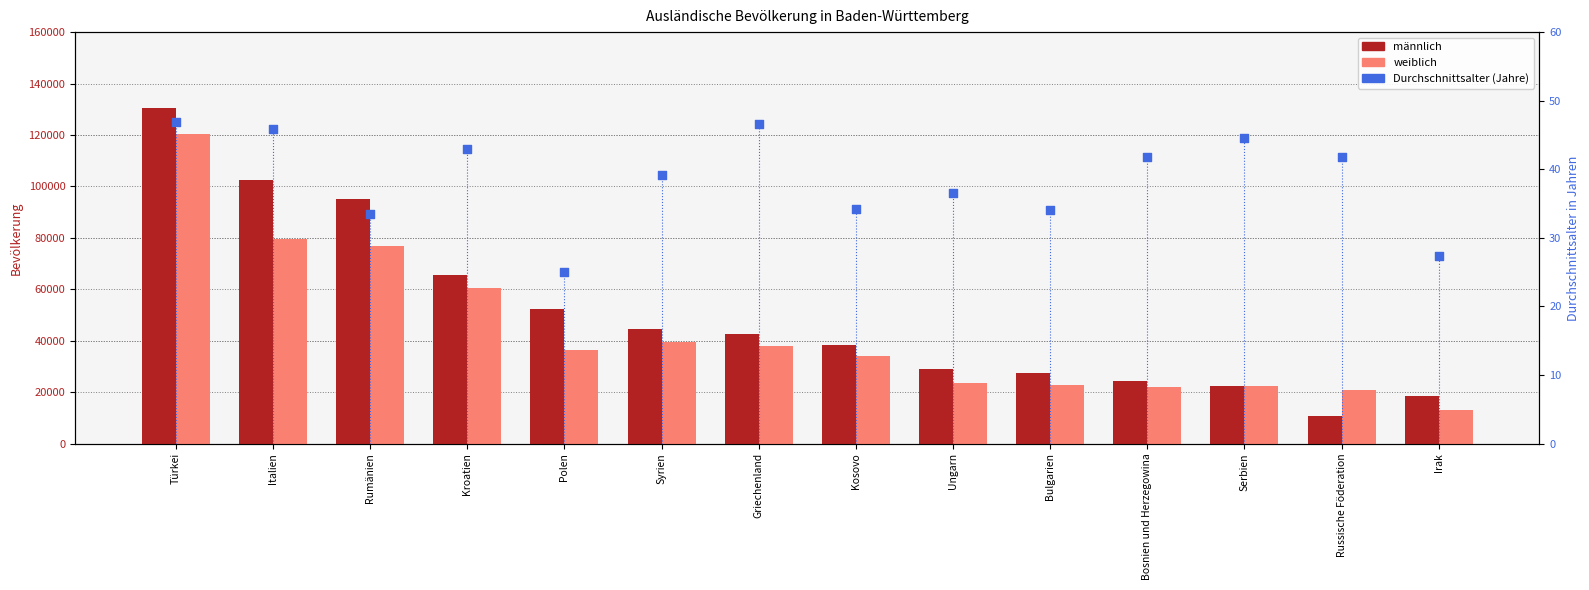

What are all the series names shown in the legend?

männlich, weiblich, Durchschnittsalter (Jahre)